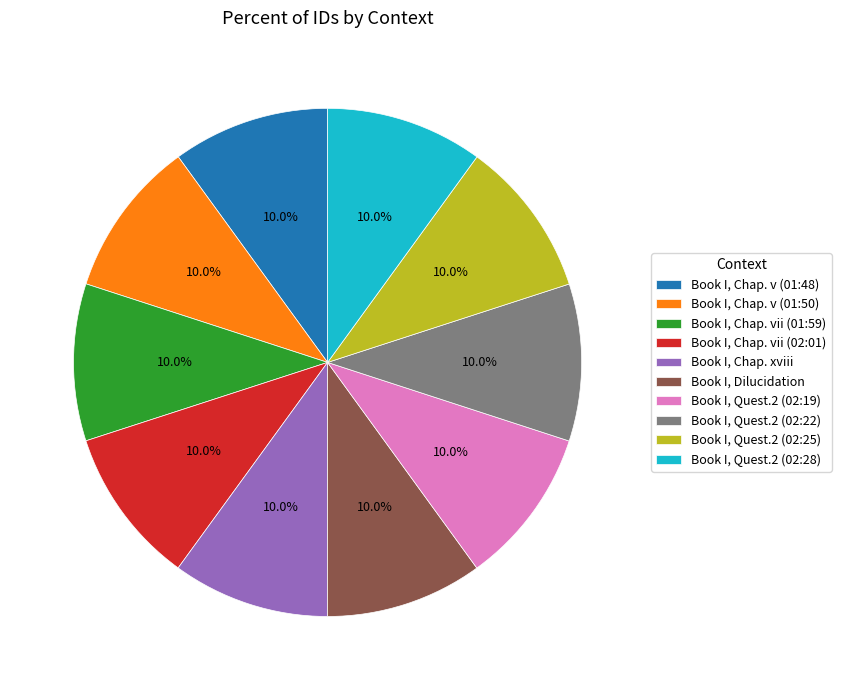

Is the sum of Book I, Chap. vii (02:01) and Book I, Quest.2 (02:22) greater than half?

No